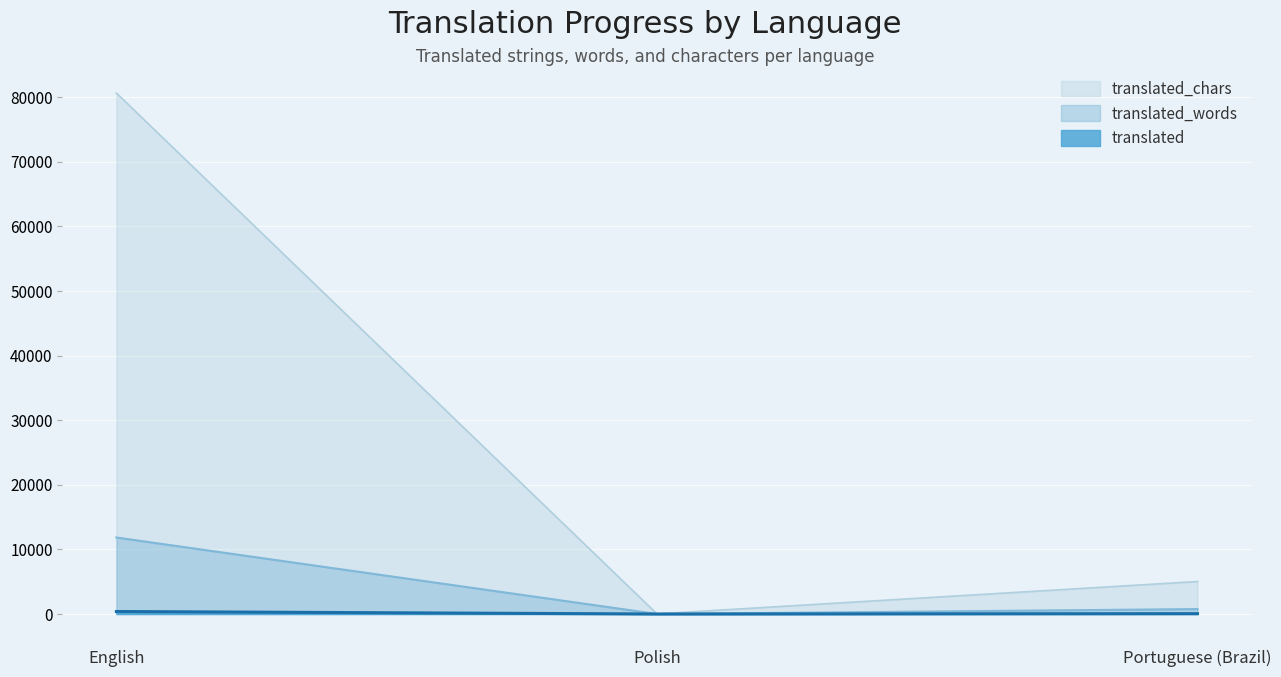

How many lines are shown in the chart?

3